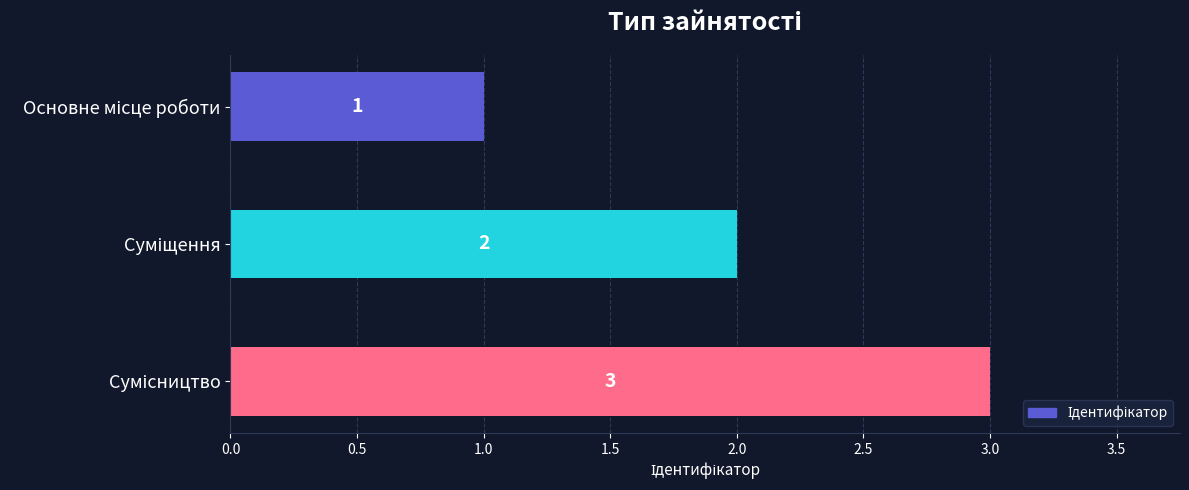

What is the sum of all values?

6